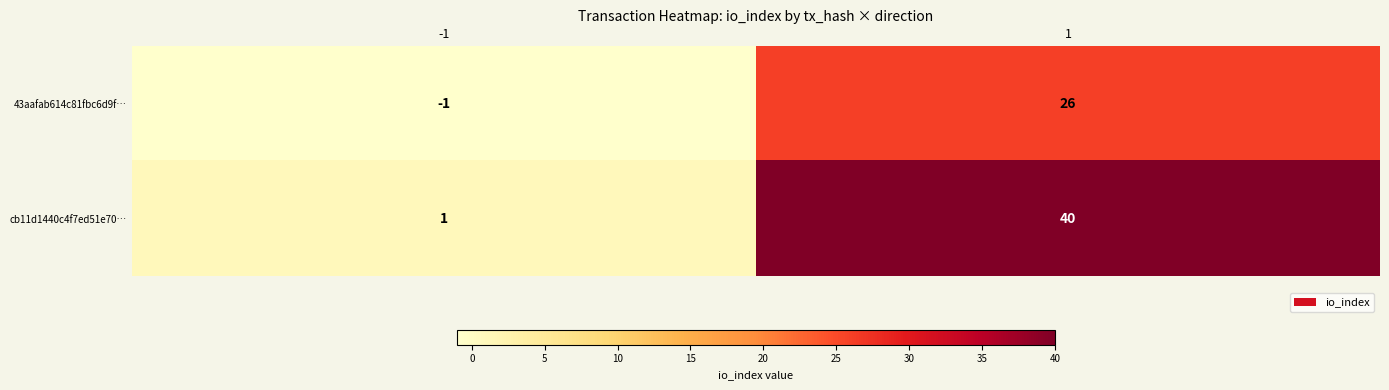

What is the difference between the maximum and minimum values in the 43aafab614c81fbc6d9f… series?

27